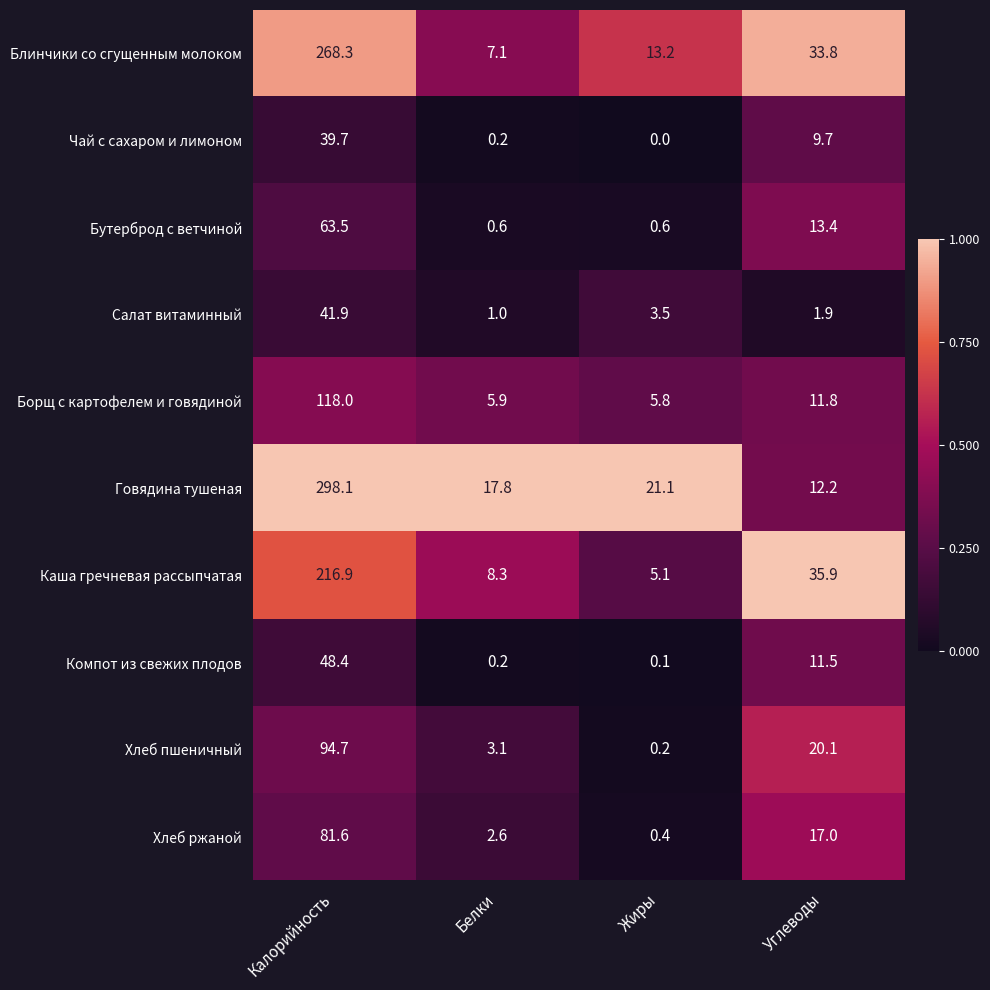

List the series in order of their peak value, highest first.

Говядина тушеная, Блинчики со сгущенным молоком, Каша гречневая рассыпчатая, Борщ с картофелем и говядиной, Хлеб пшеничный, Хлеб ржаной, Бутерброд с ветчиной, Компот из свежих плодов, Салат витаминный, Чай с сахаром и лимоном